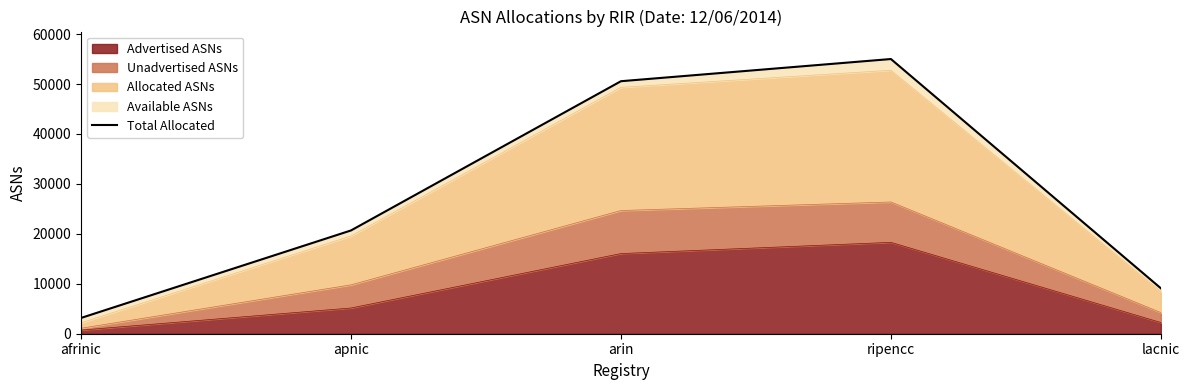

Reading right to left, extract all data points from this chart.

lacnic=9094	ripencc=55016	arin=50572	apnic=20683	afrinic=3159